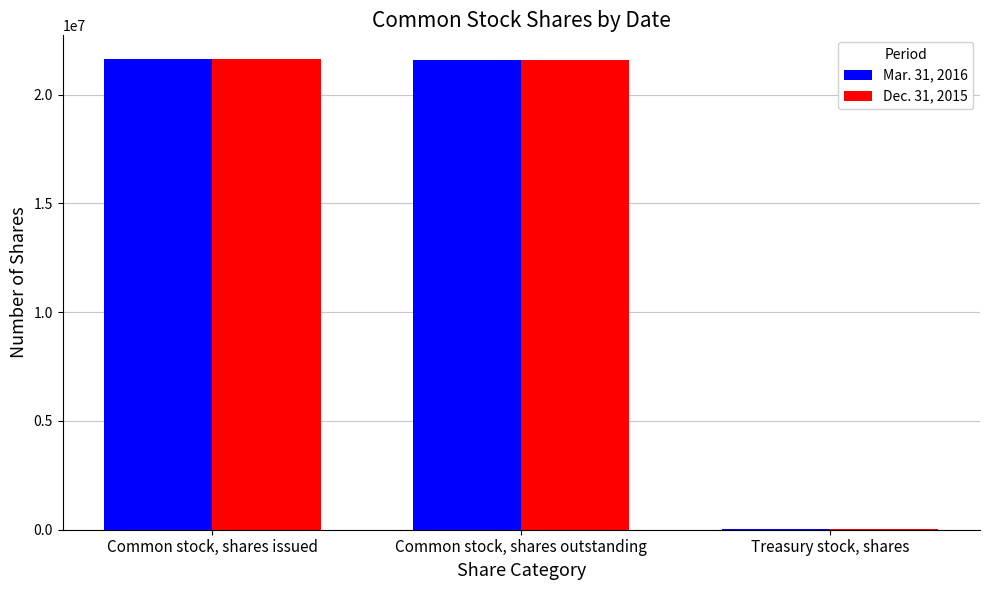

How many groups of bars are there?

3